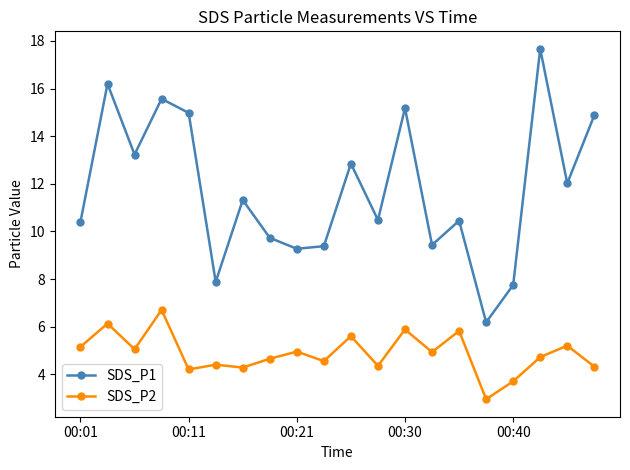

Rank the series by their average value, from highest to lowest.

SDS_P1, SDS_P2